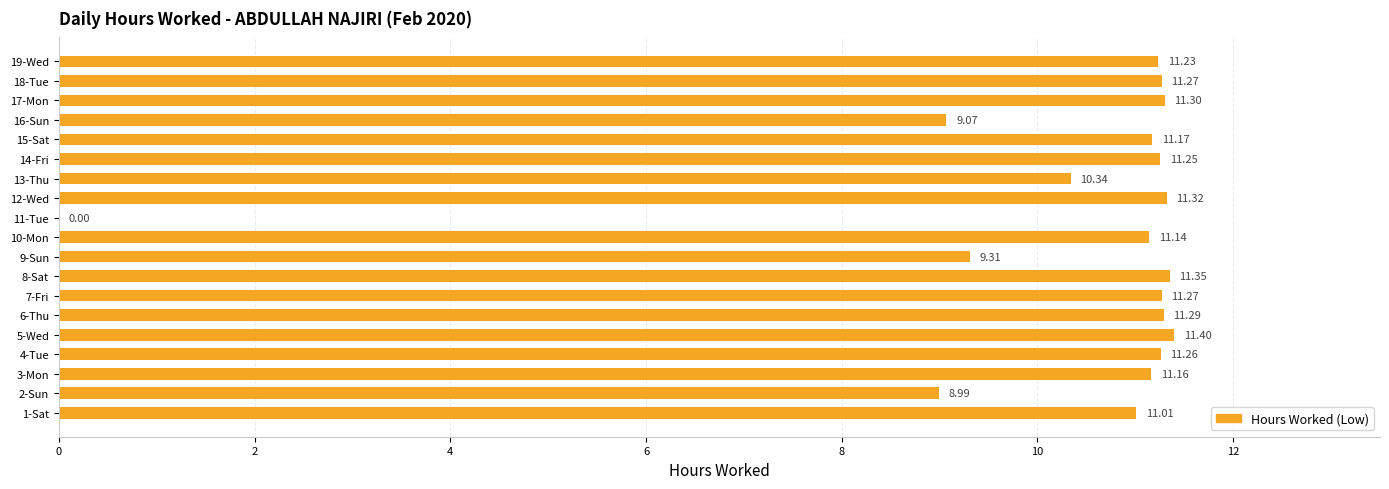

Approximately how many times larger is the value at 13-Thu compared to 4-Tue?

0.9